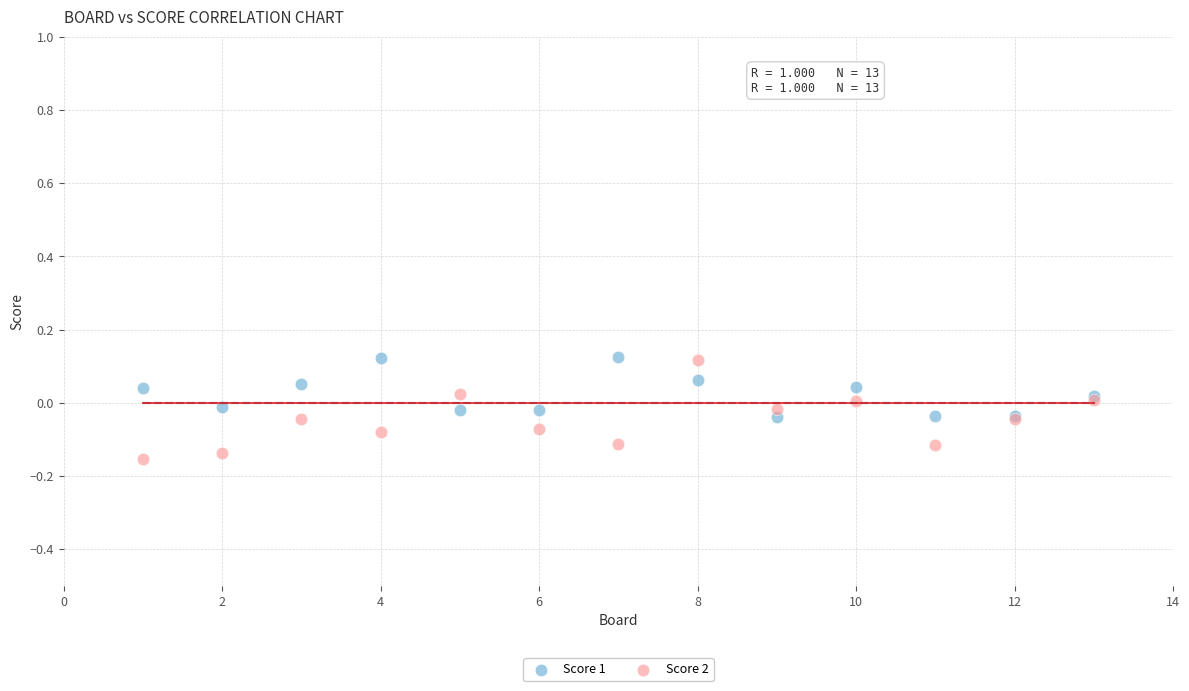

Which series reaches the minimum Y coordinate?

Score 2